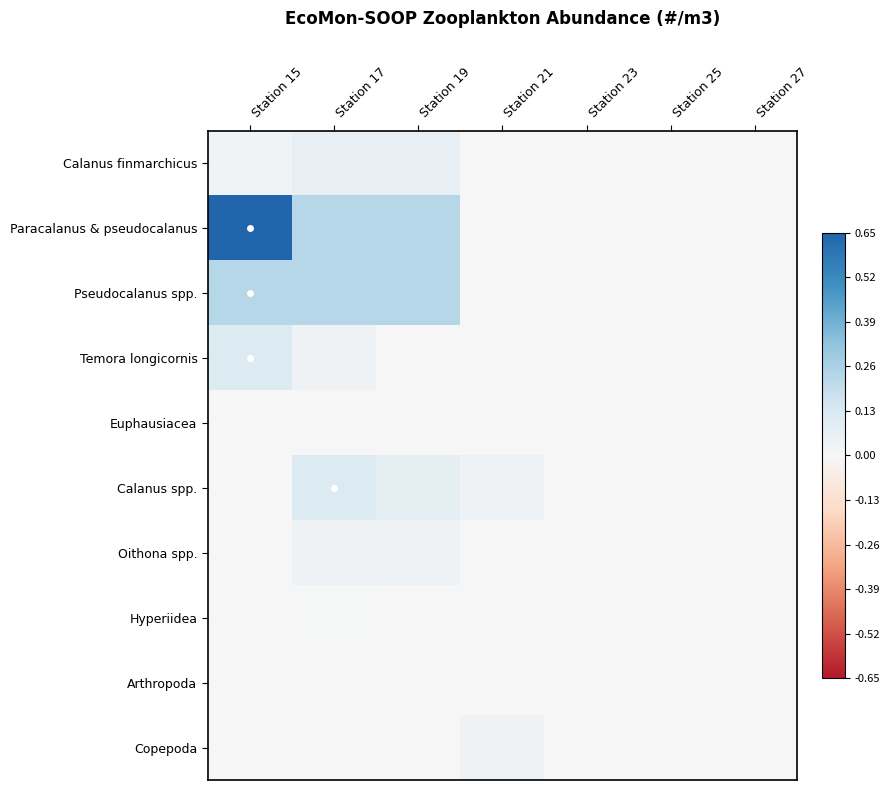

Which has a higher value, Station 27 or Station 25?

Station 27